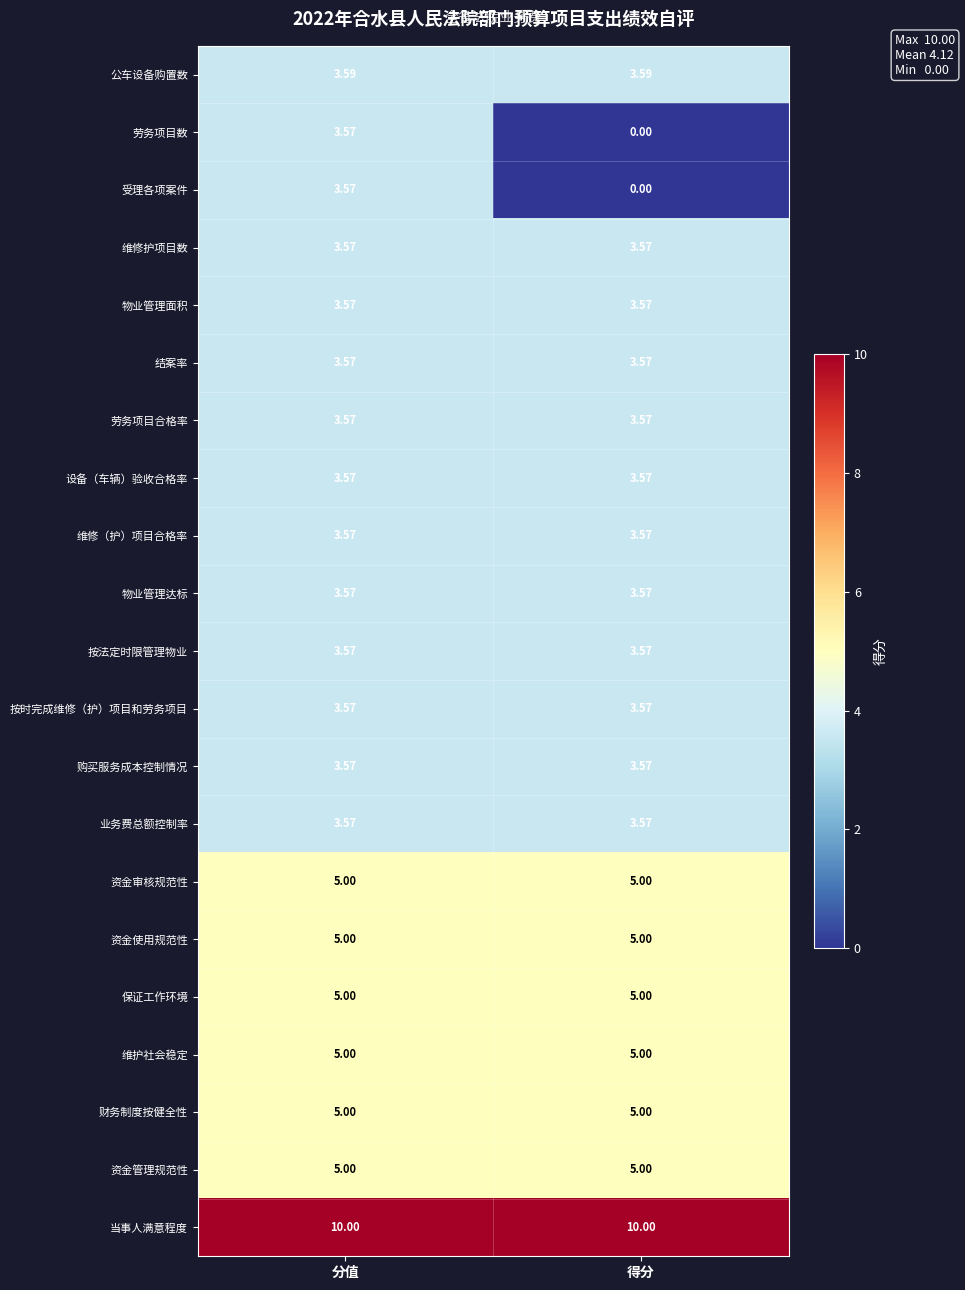

What is the greatest value displayed?

10.0